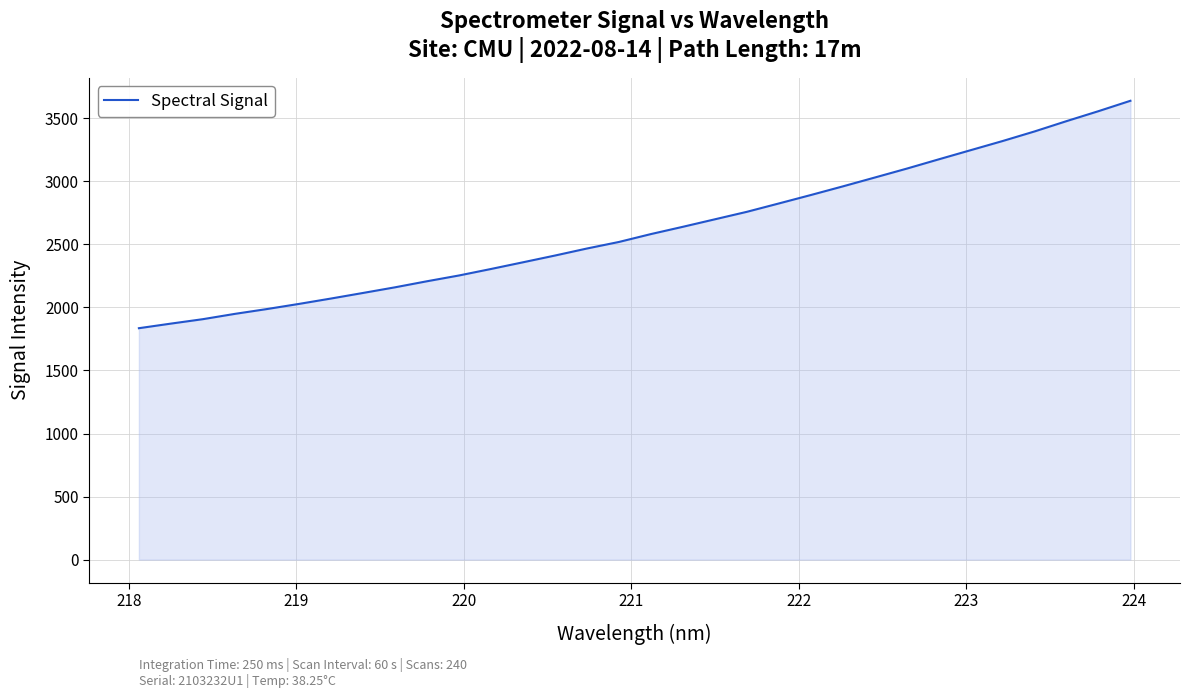

Count the number of categories in the chart.

32